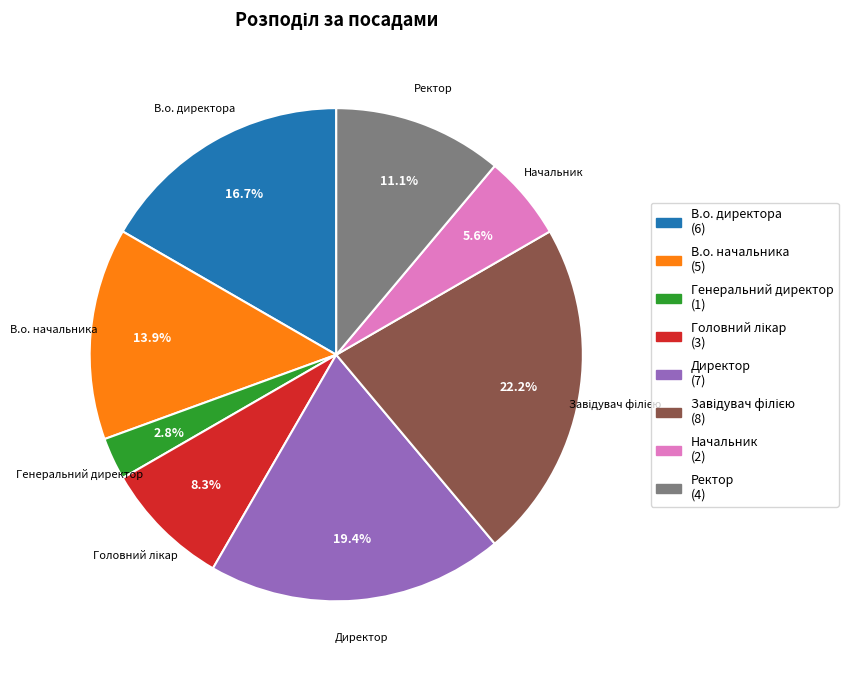

To the nearest percent, what percentage of the pie is Начальник?

6%